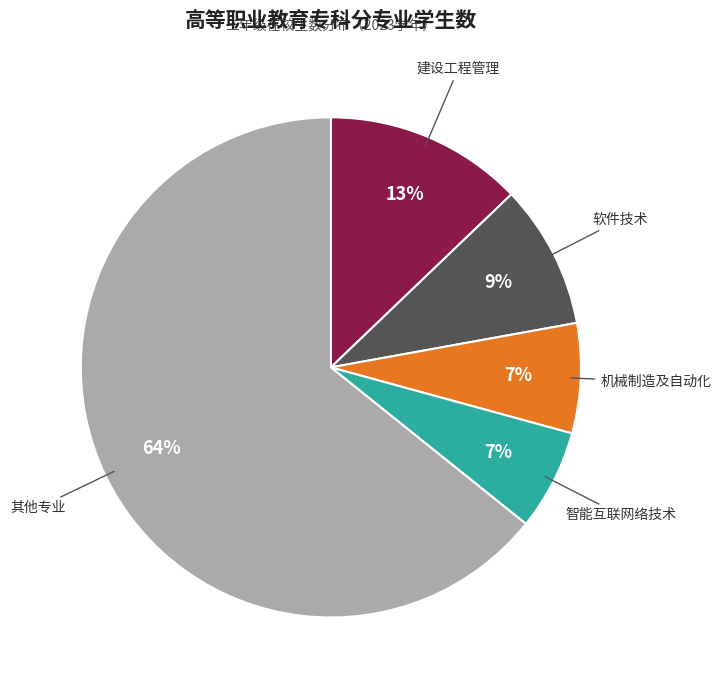

To the nearest percent, what is the average slice percentage?

20%